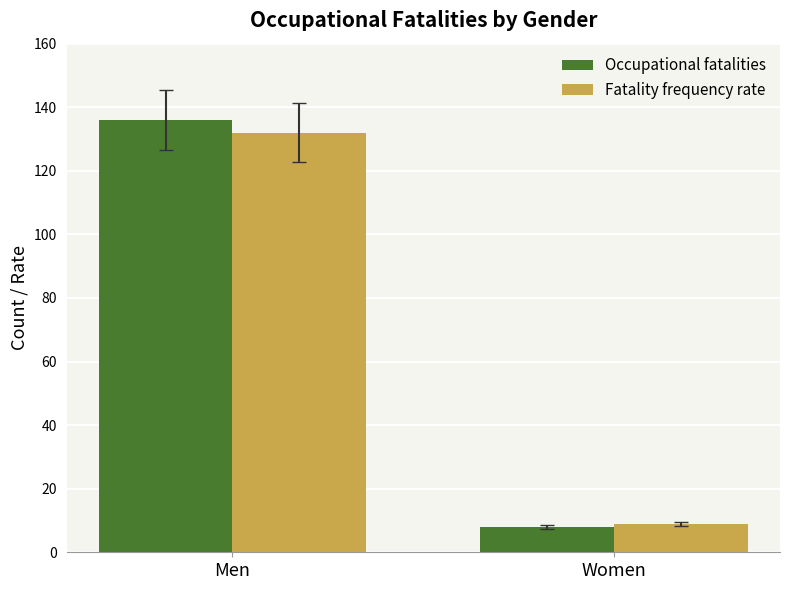

How many Occupational fatalities values are between 8 and 136?

2